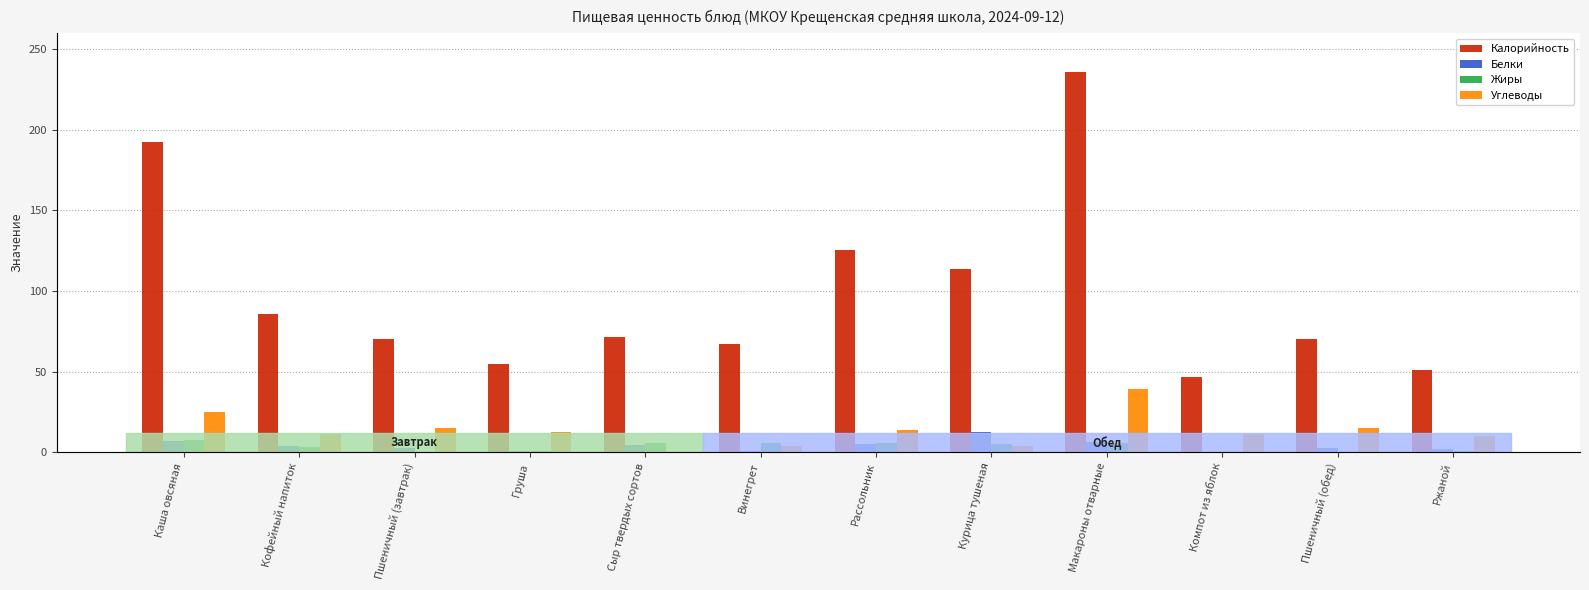

What is the label of the 8th bar from the right?

Сыр твердых сортов